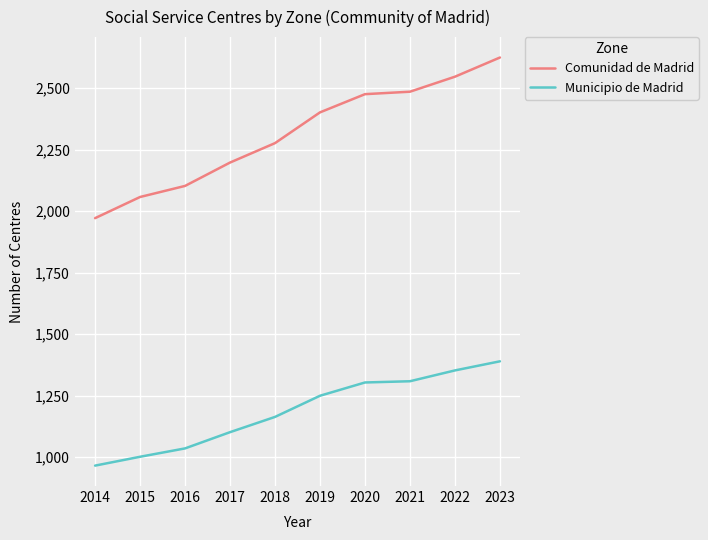

Which category has the lowest value across all series?

2014